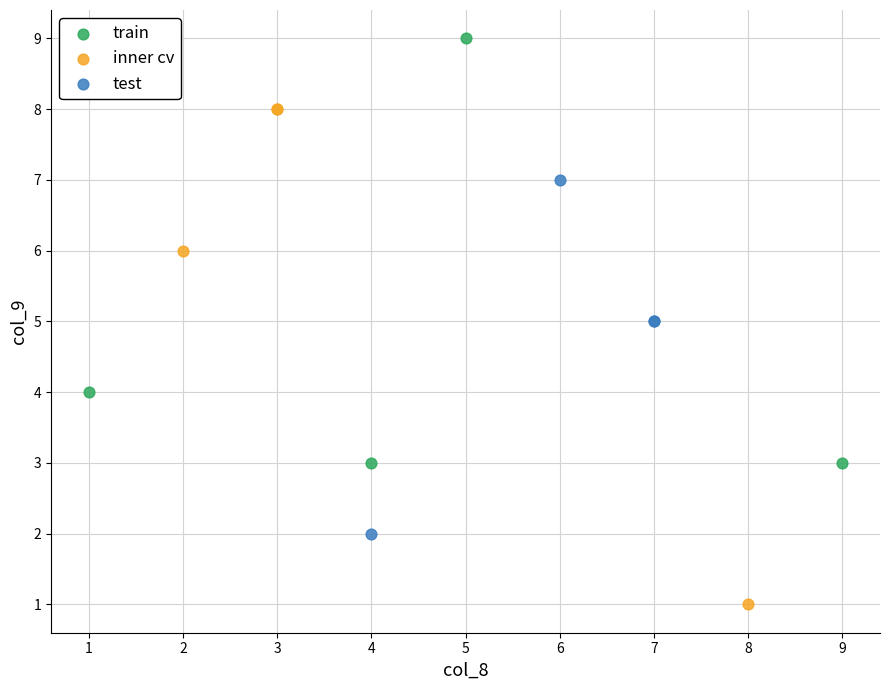

Which series contains the lowest Y value?

inner cv